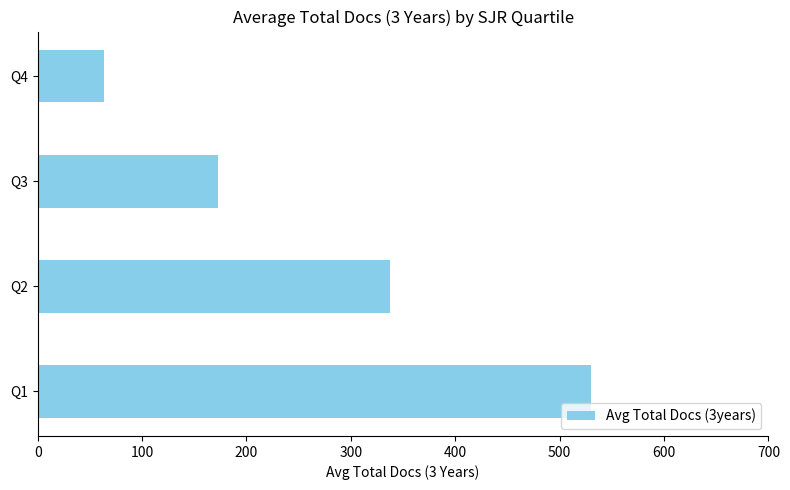

The value at Q2 is 337.2. True or false?

True